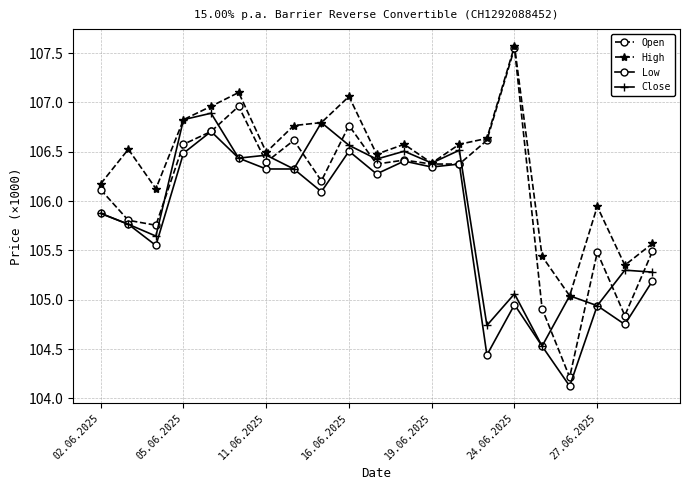

What are all the series names shown in the legend?

Open, High, Low, Close